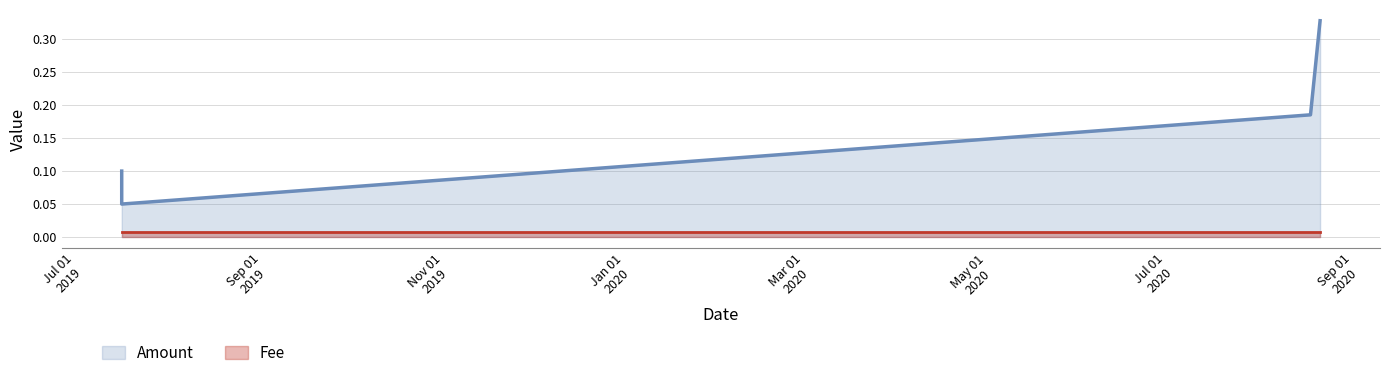

True or false: the data shows 0.4 at 2020-08-25 12:58:55.

False